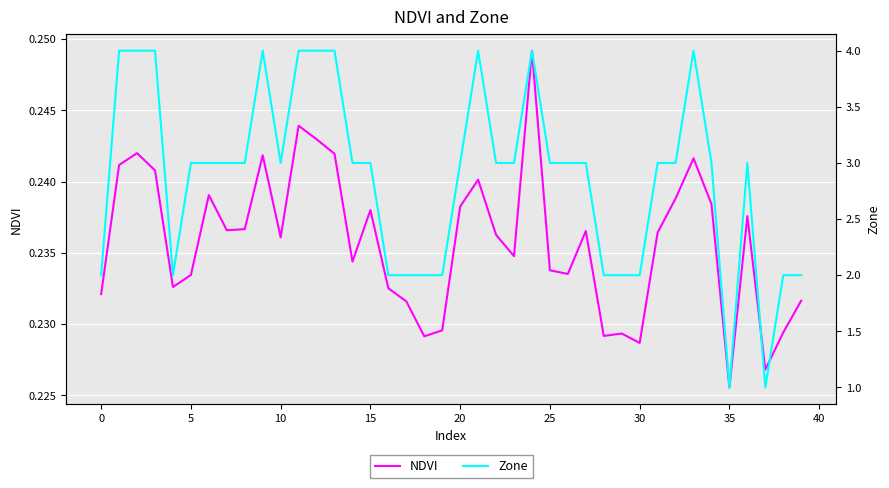

Reading right to left, list all the values displayed in this chart.

NDVI: 0.2	0.2	0.2	0.2	0.2	0.2	0.2	0.2	0.2	0.2	0.2	0.2	0.2	0.2	0.2	0.2	0.2	0.2	0.2	0.2	0.2	0.2	0.2	0.2	0.2	0.2	0.2	0.2	0.2	0.2	0.2	0.2	0.2	0.2	0.2	0.2	0.2	0.2	0.2	0.2
Zone: 2.0	2.0	1.0	3.0	1.0	3.0	4.0	3.0	3.0	2.0	2.0	2.0	3.0	3.0	3.0	4.0	3.0	3.0	4.0	3.0	2.0	2.0	2.0	2.0	3.0	3.0	4.0	4.0	4.0	3.0	4.0	3.0	3.0	3.0	3.0	2.0	4.0	4.0	4.0	2.0